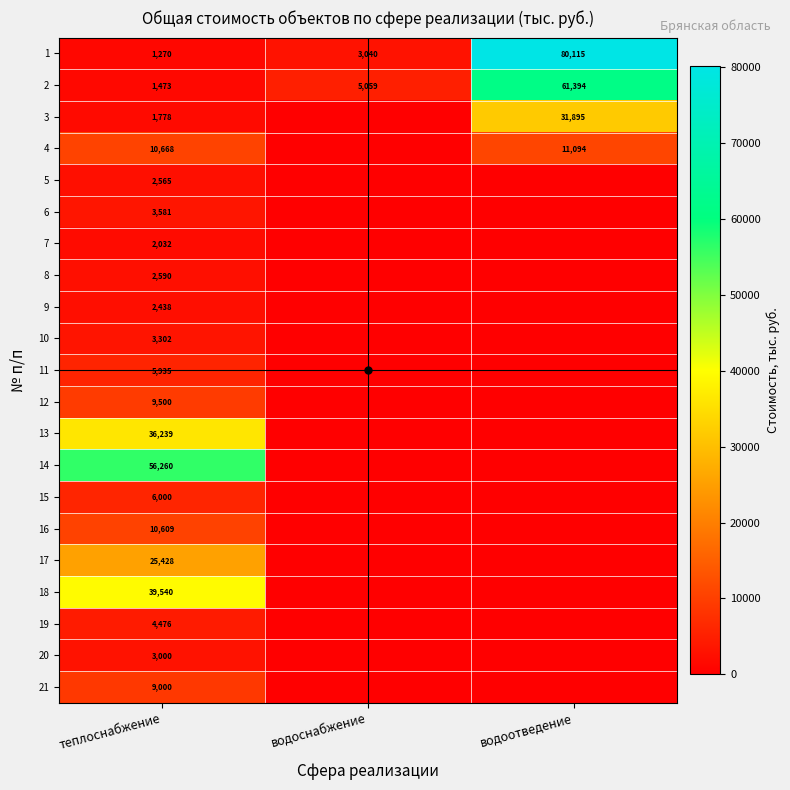

True or false: 9 has a value of 1592 at водоотведение.

False